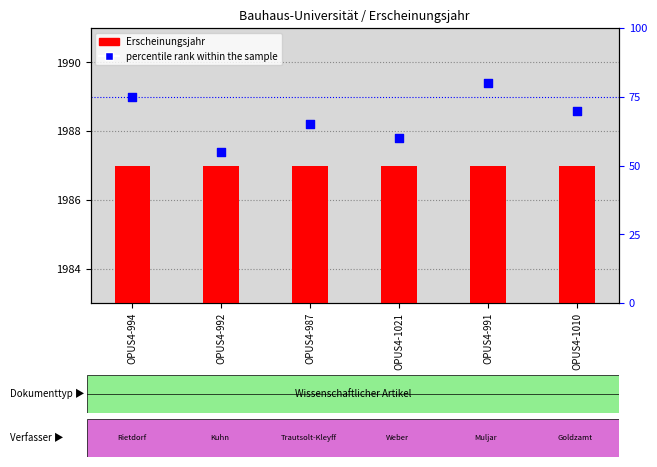

What is the total value across all series at OPUS4-991?

2067